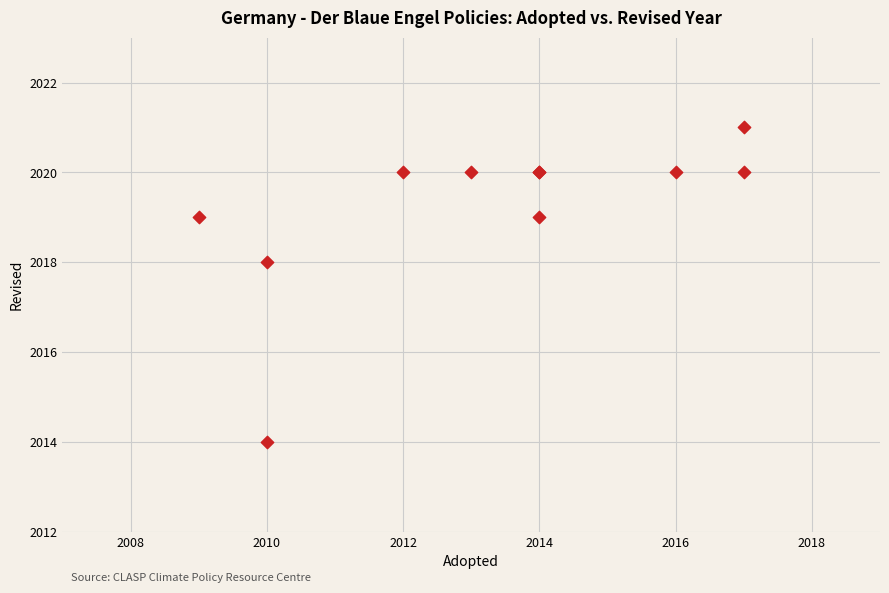

What Y value in the scatter plot is closest to 2017?

2018